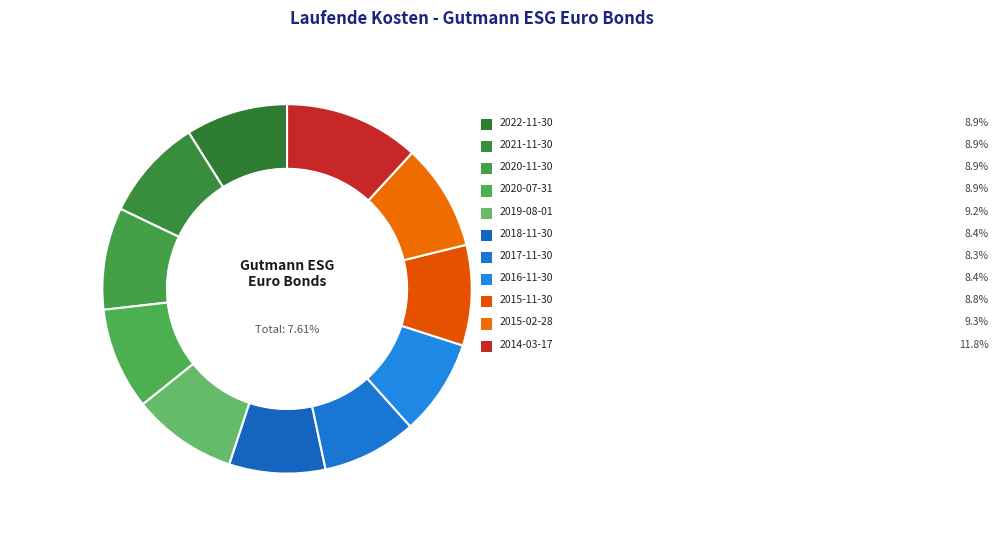

Rank the categories by value from highest to lowest.

2014-03-17, 2015-02-28, 2019-08-01, 2022-11-30, 2021-11-30, 2020-11-30, 2020-07-31, 2015-11-30, 2018-11-30, 2016-11-30, 2017-11-30